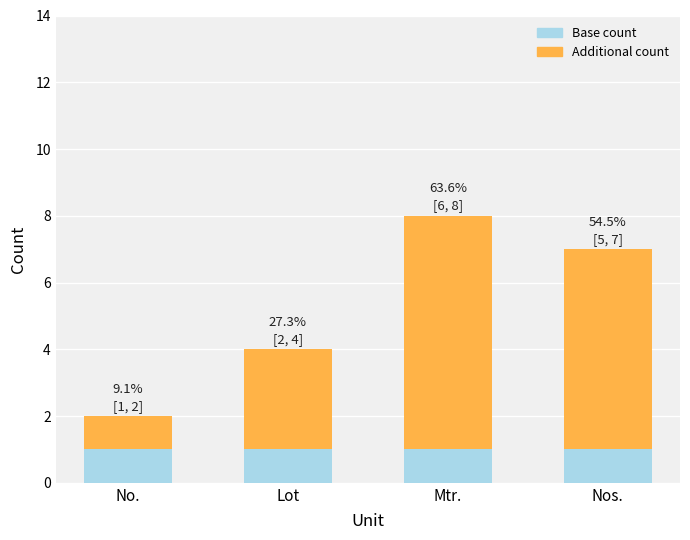

At which category is the sum across all series the highest?

Mtr.